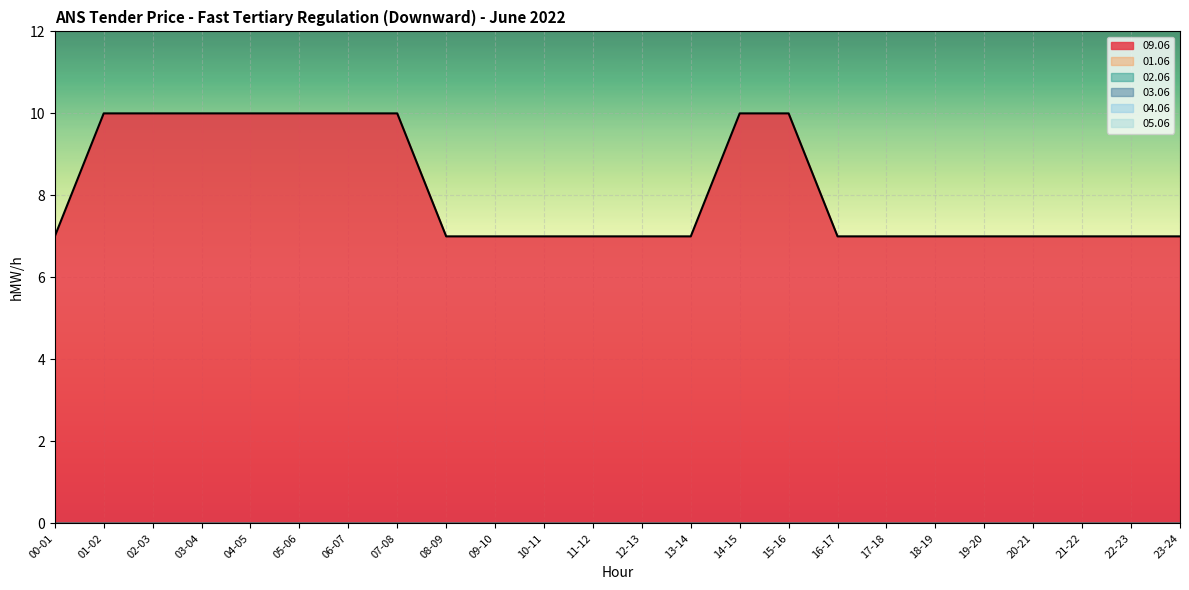

Which series has the widest spread of values?

09.06